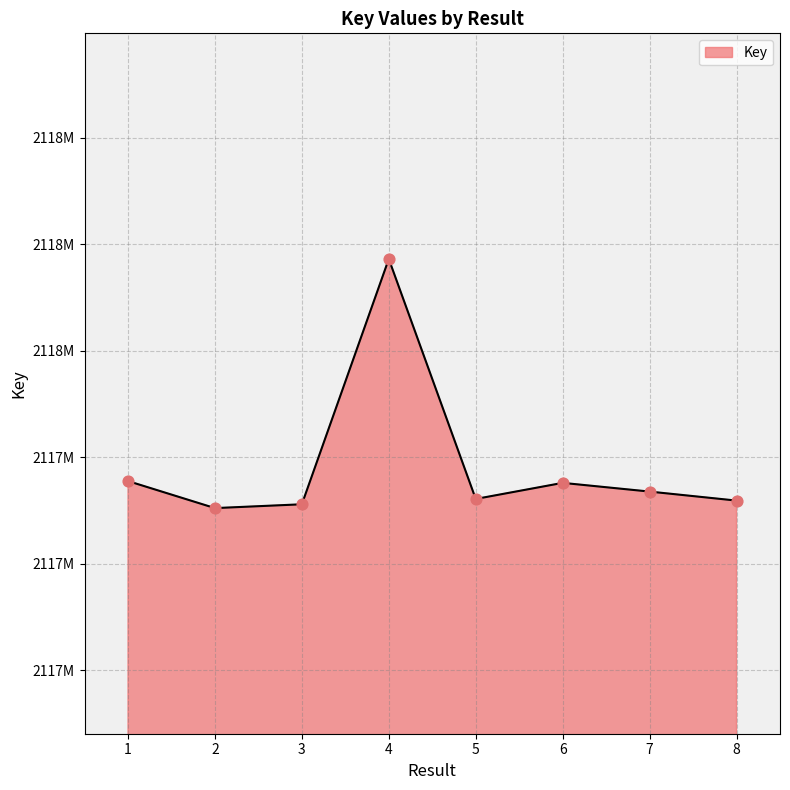

What is the change in value from 2 to 4?

+233851